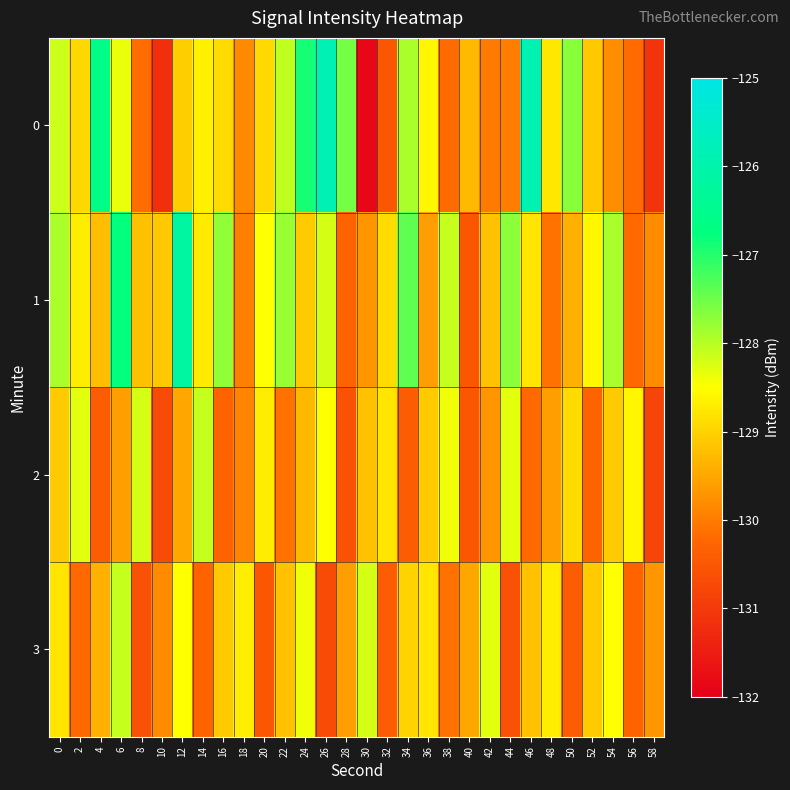

Which category has the highest value across all series?

26